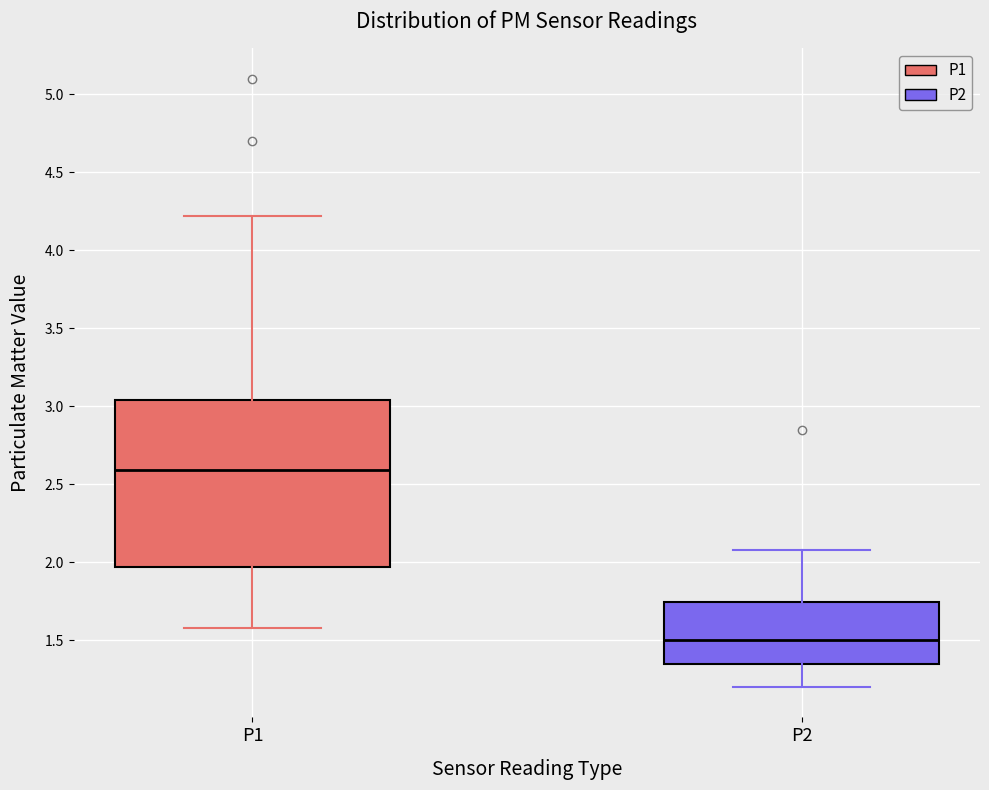

Which box is the tallest, from its lower edge to its upper edge?

P1